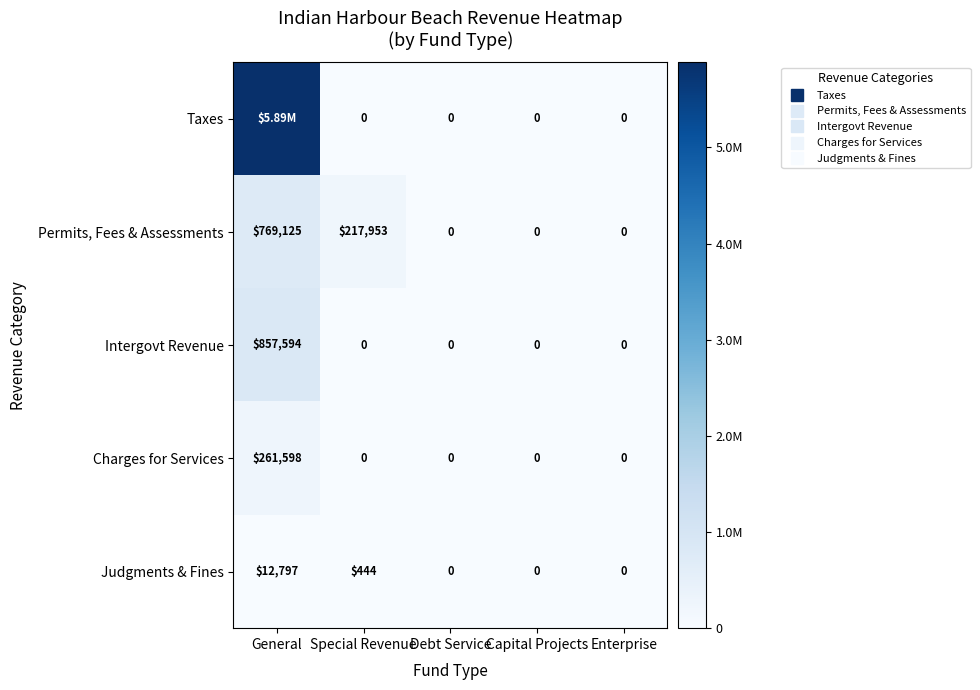

What is the difference between the maximum and minimum values in the Taxes series?

5886079